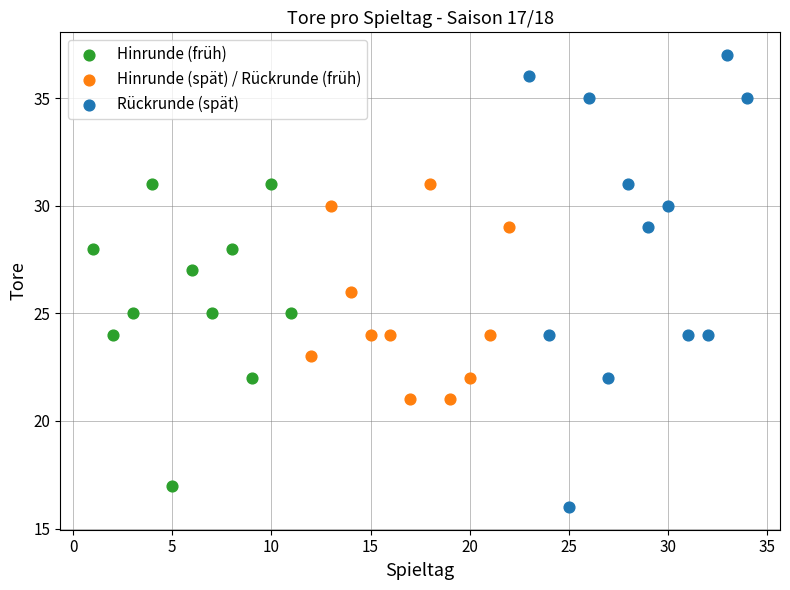

Which series contains the highest Y value?

Rückrunde (spät)